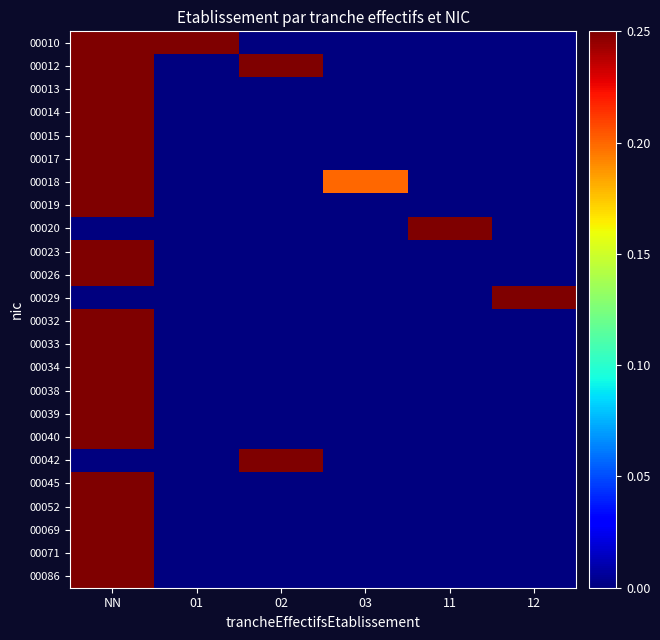

List the series in order of their peak value, highest first.

00013, 00014, 00015, 00017, 00019, 00020, 00023, 00026, 00029, 00032, 00033, 00034, 00038, 00039, 00040, 00042, 00045, 00052, 00069, 00071, 00086, 00018, 00010, 00012